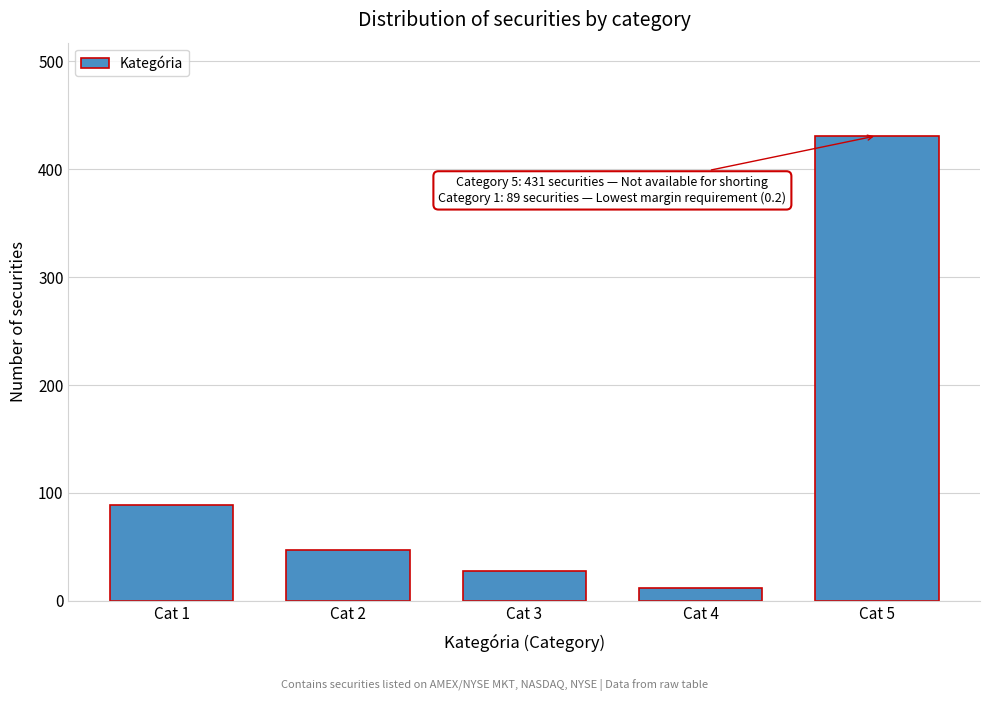

Reading left to right, list all the values displayed in this chart.

Cat 1=89	Cat 2=47	Cat 3=28	Cat 4=12	Cat 5=431